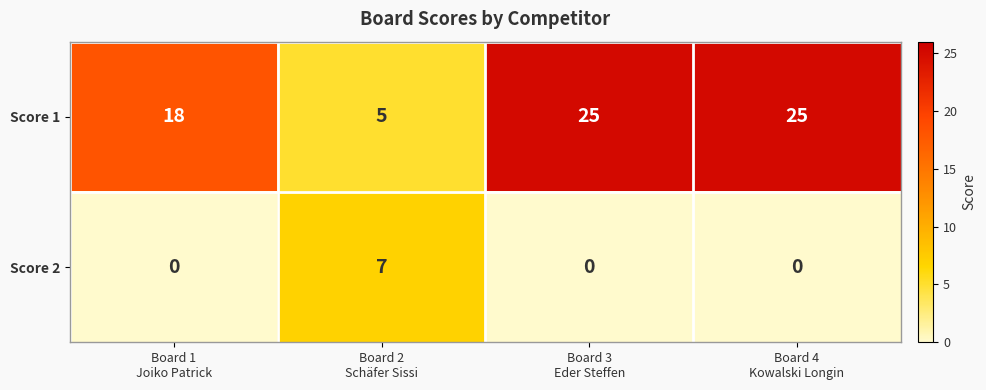

List the series in order of their peak value, lowest first.

Score 2, Score 1